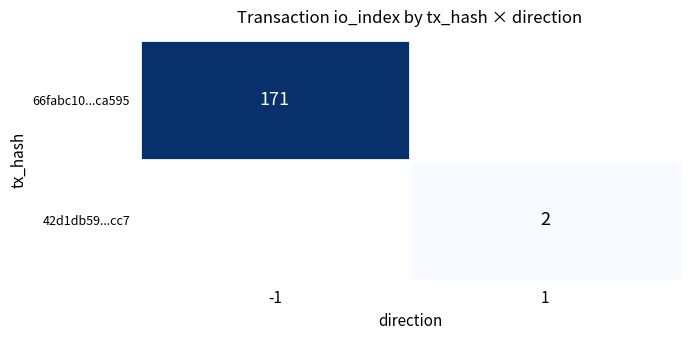

True or false: 66fabc10...ca595 has a value of 171 at -1.

True